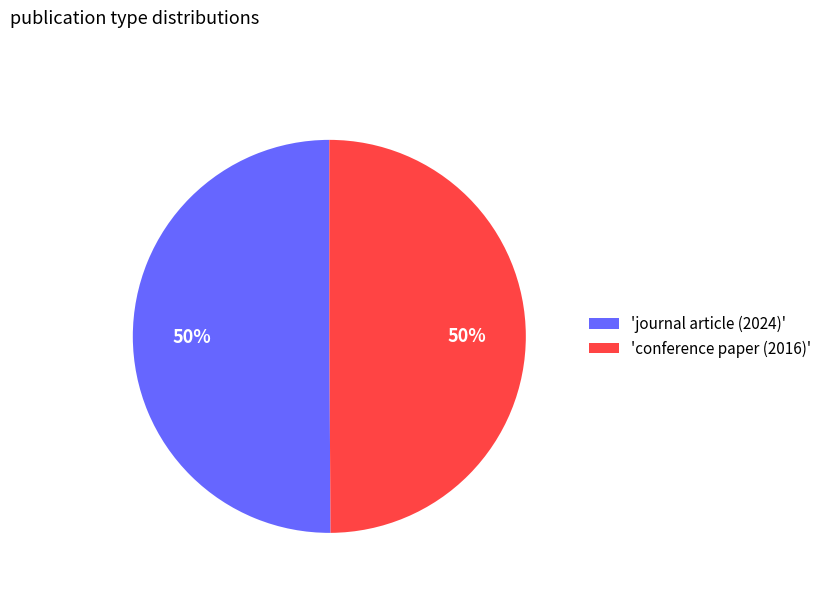

To the nearest percent, what is the average slice percentage?

50%